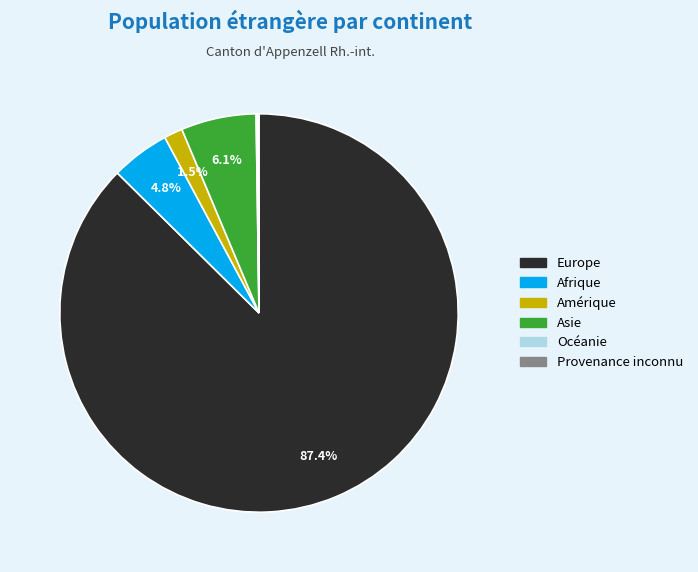

Is there a majority slice in this chart?

Yes